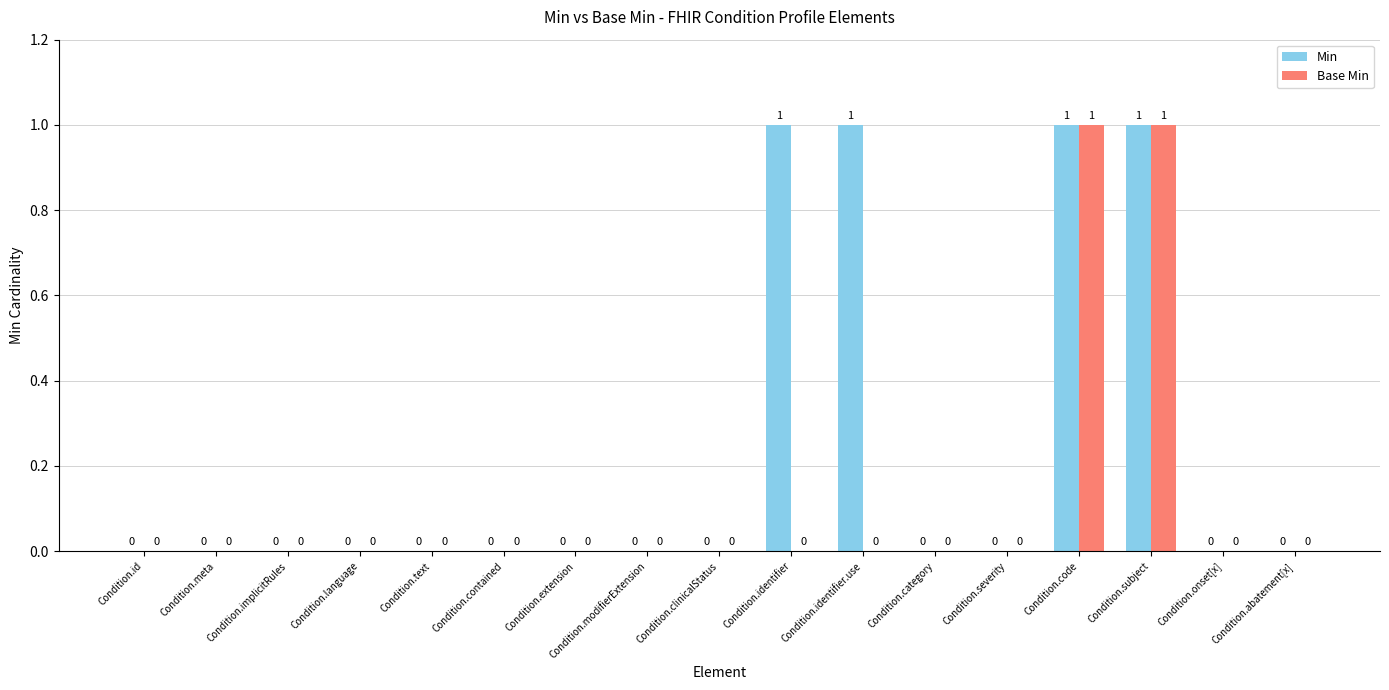

Which series has the largest total across all categories?

Min